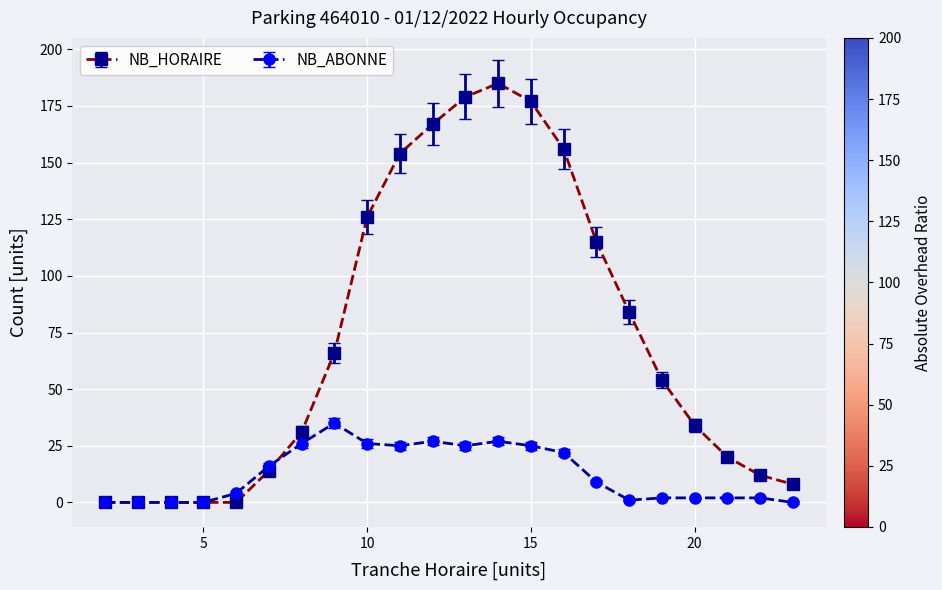

How many distinct data groups are displayed?

2